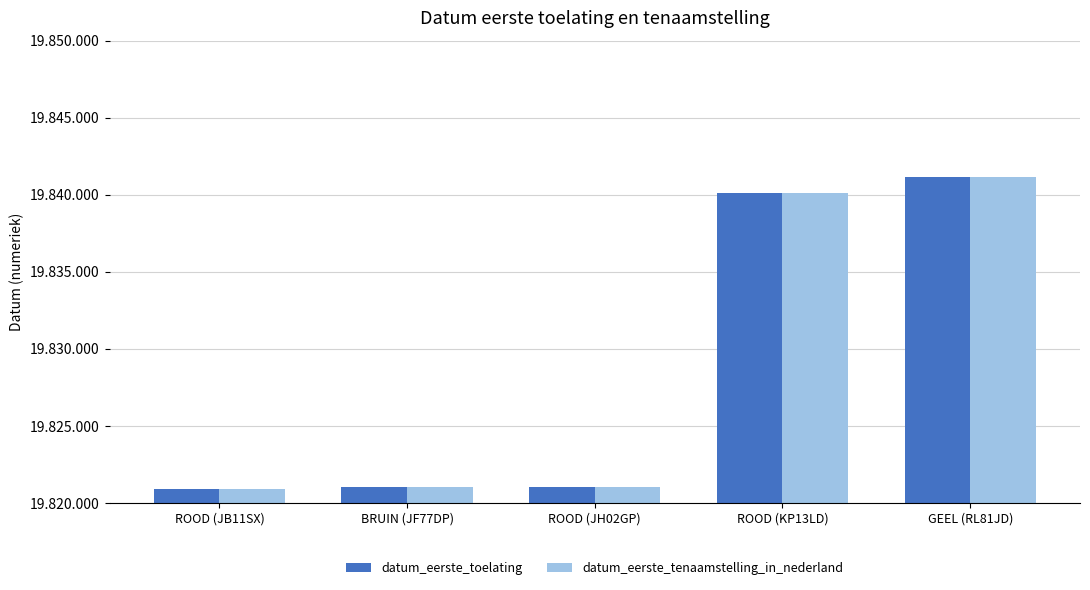

Reading left to right, list all the values displayed in this chart.

datum_eerste_toelating: 19820916	19821016	19821029	19840110	19841128
datum_eerste_tenaamstelling_in_nederland: 19820916	19821016	19821029	19840110	19841128